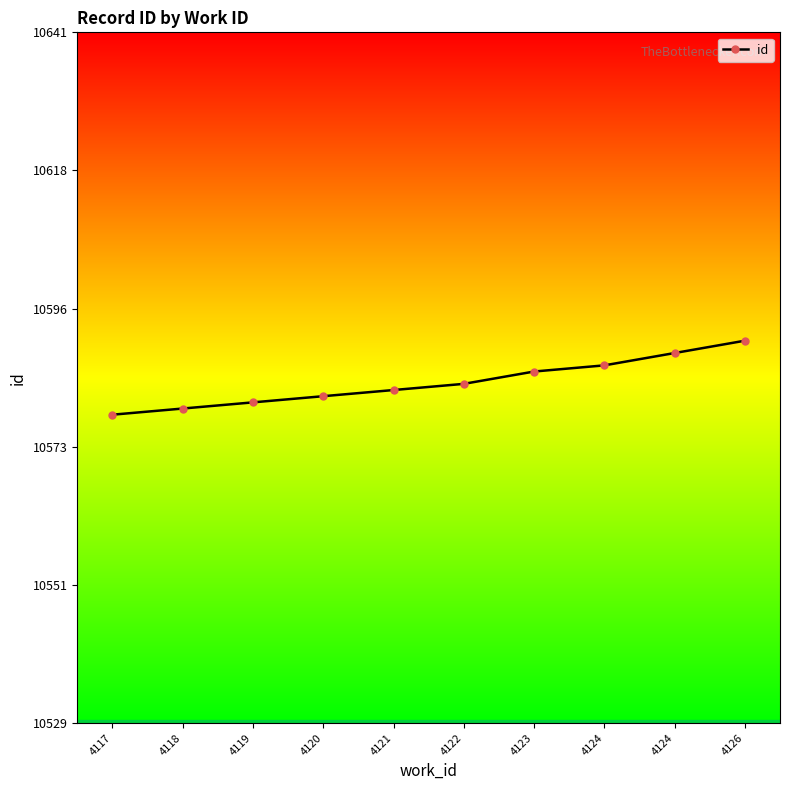

How many values are below 10584?

5